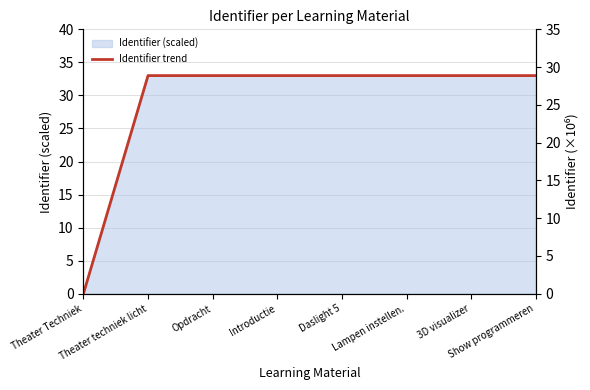

What is the label of the 6th point from the right?

Opdracht